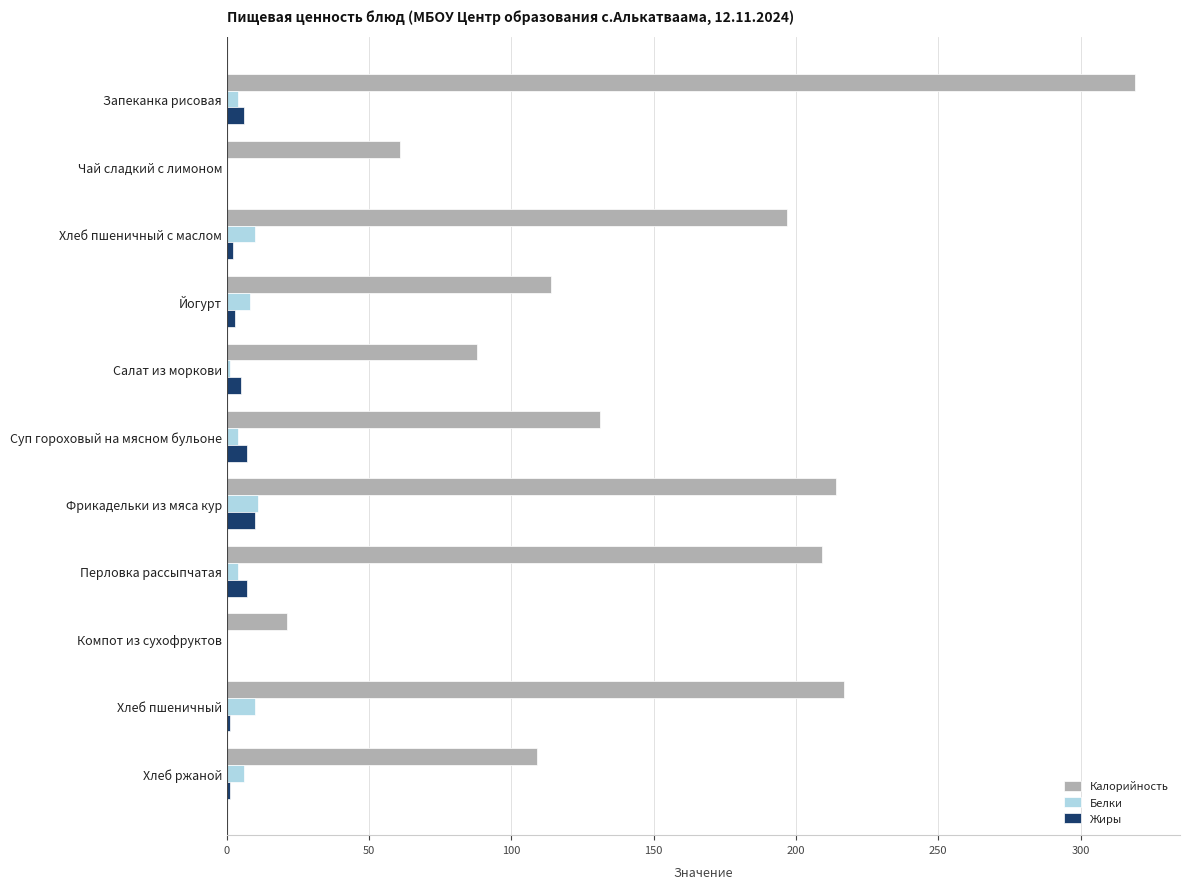

What is the maximum value for Белки?

11